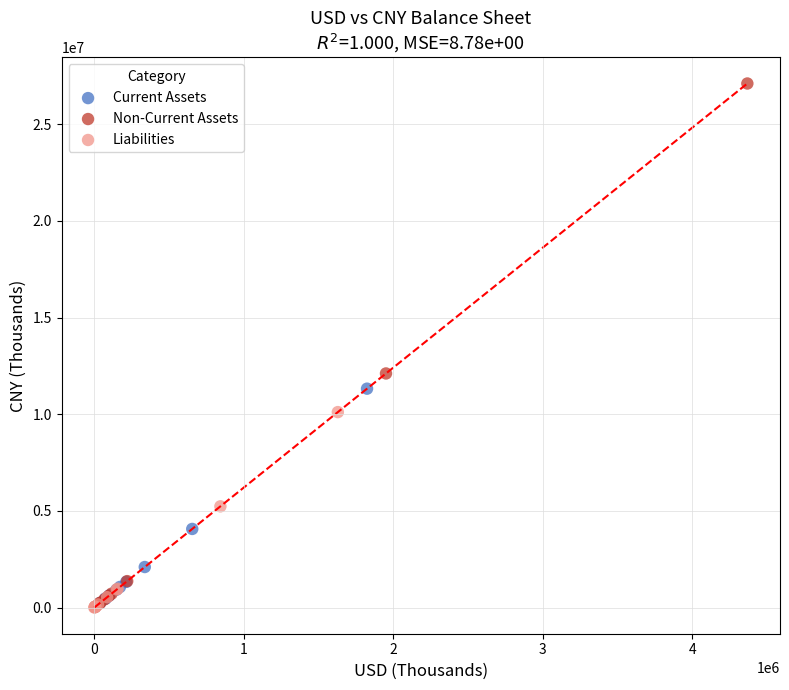

Which series reaches the maximum Y coordinate?

Non-Current Assets